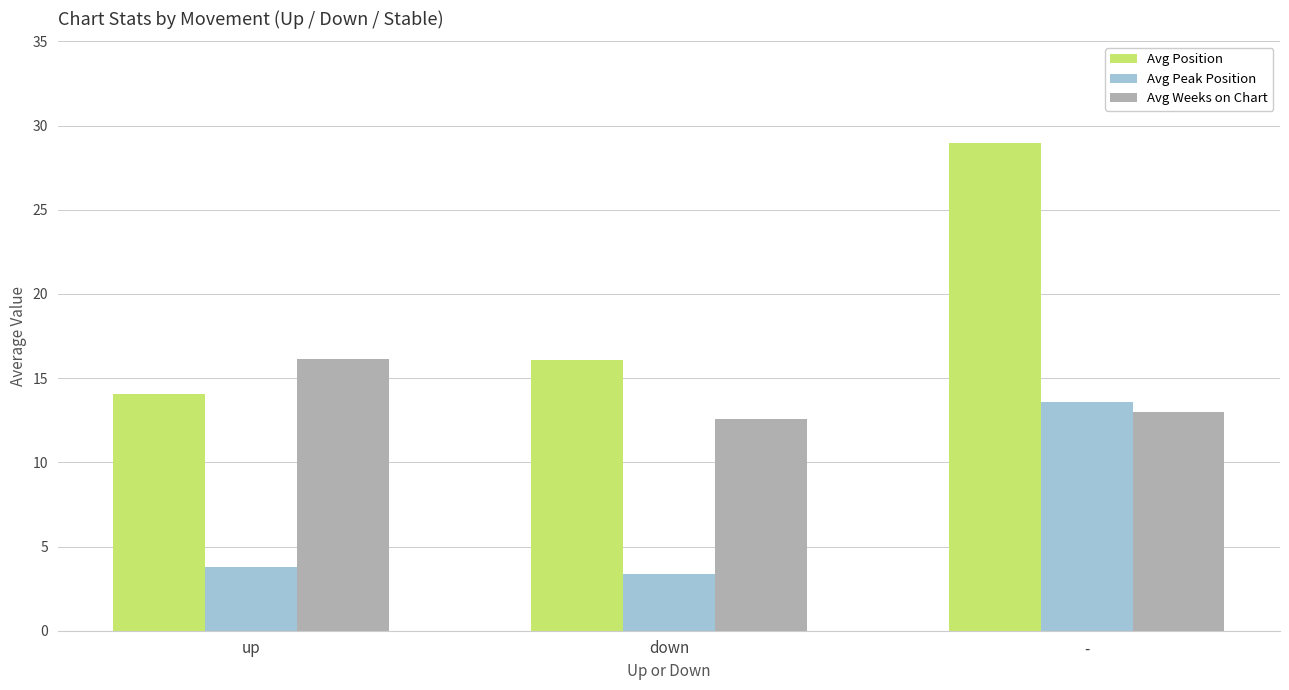

The Avg Position series shows 28.5 at down. True or false?

False